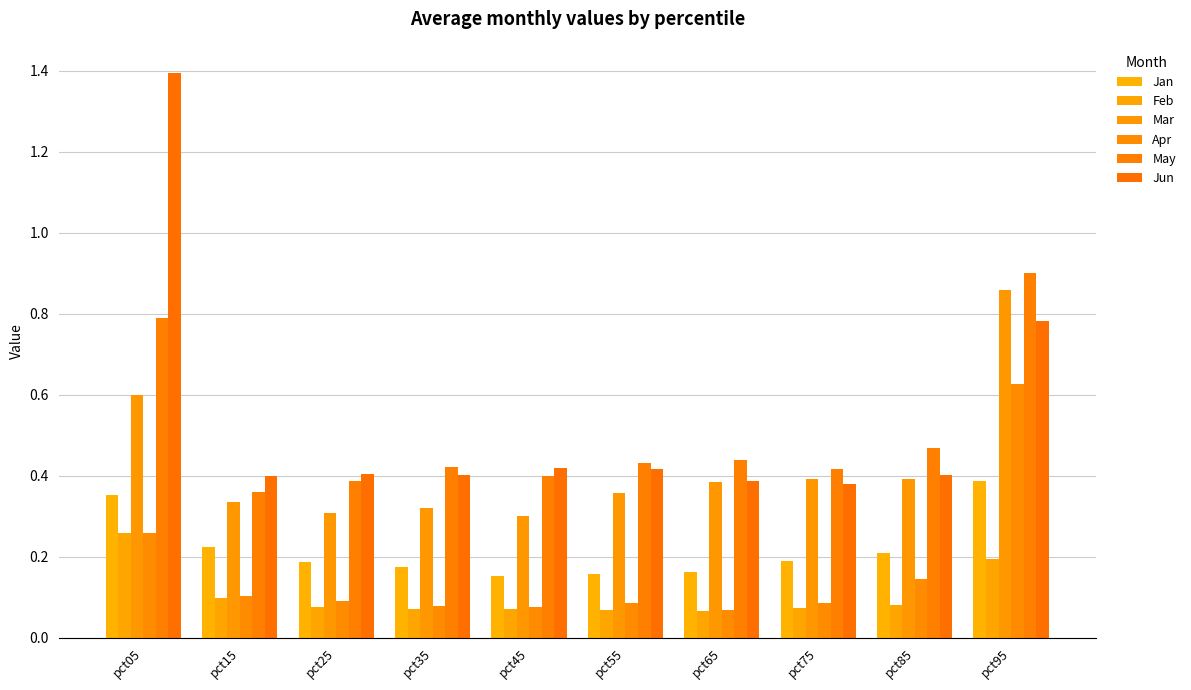

Are the bars horizontal?

No